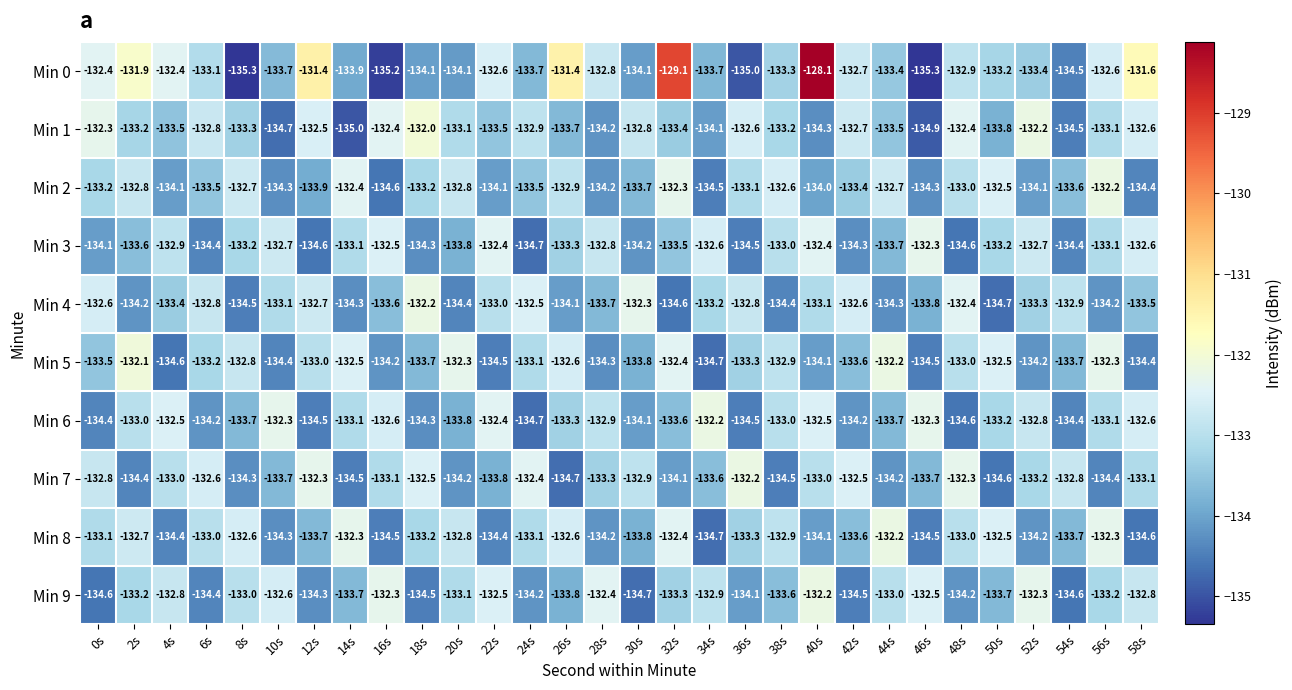

Is it true that Min 2 equals -193.8 at 42s?

False